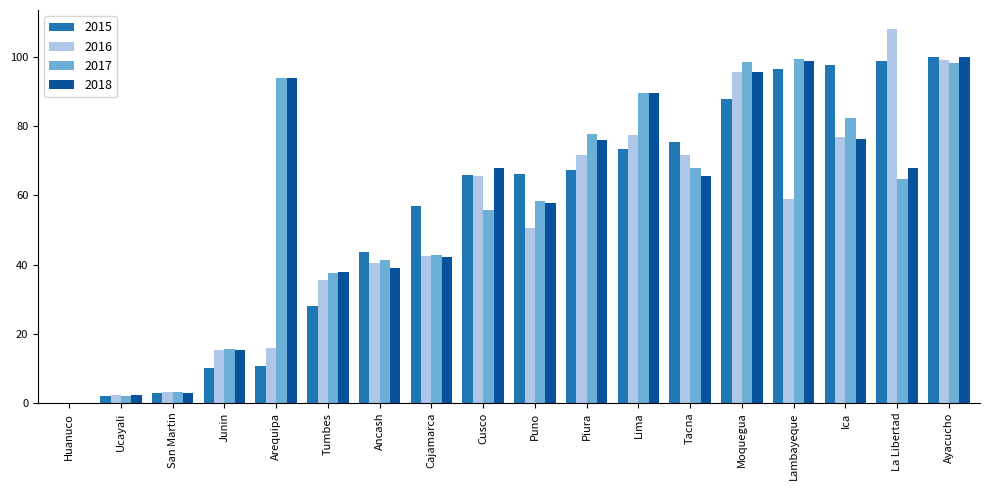

What is the sum of all 2016 values?

931.4